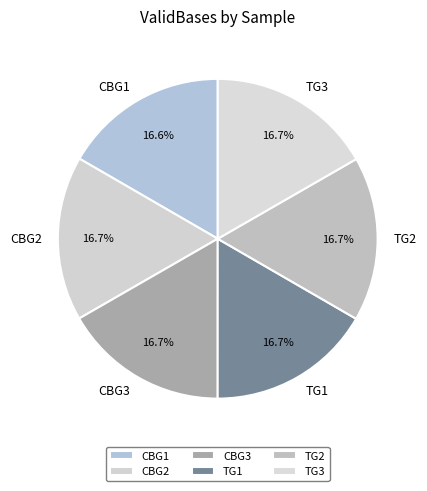

Is there any slice that represents more than half of the pie?

No